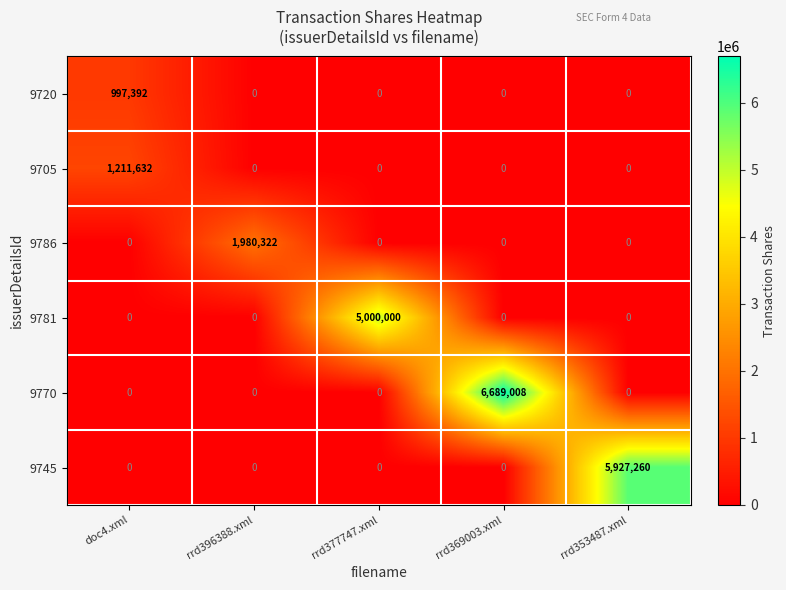

What is the difference between the maximum and second lowest values in the 9781 series?

5000000